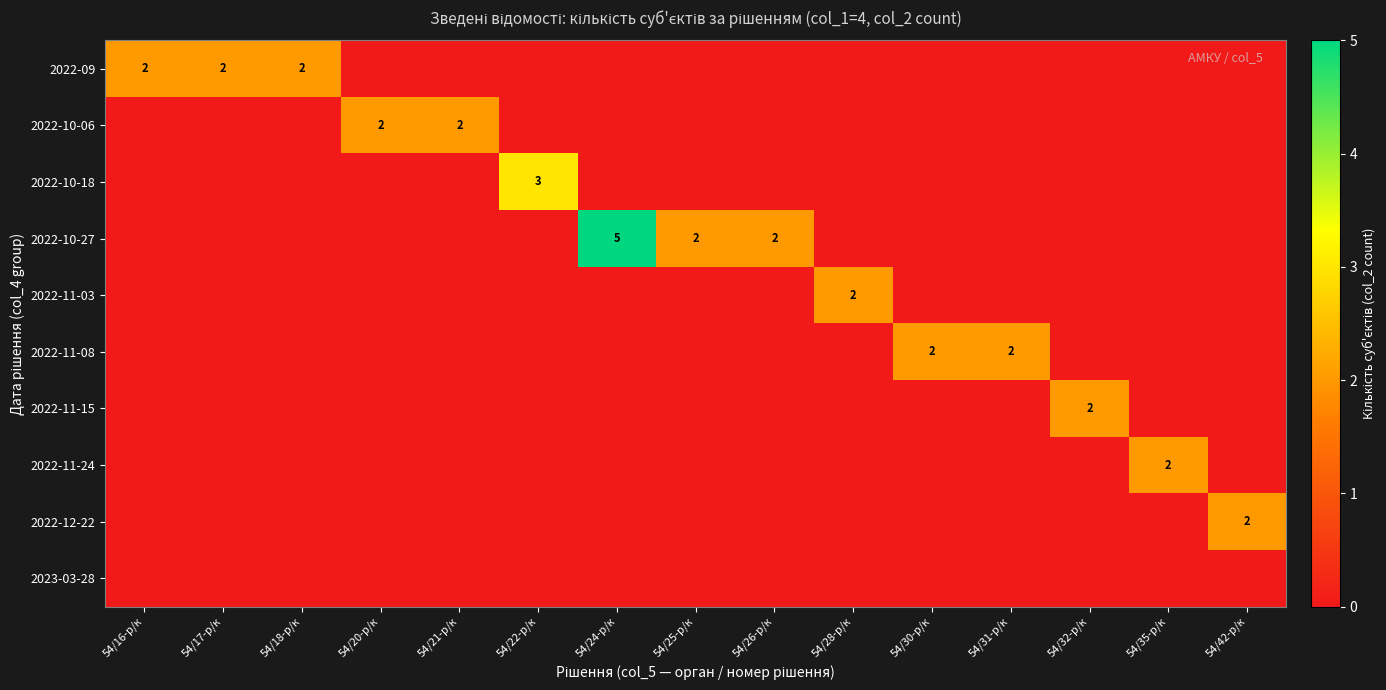

The value of 2022-11-08 at 54/22-р/к is 1. True or false?

False